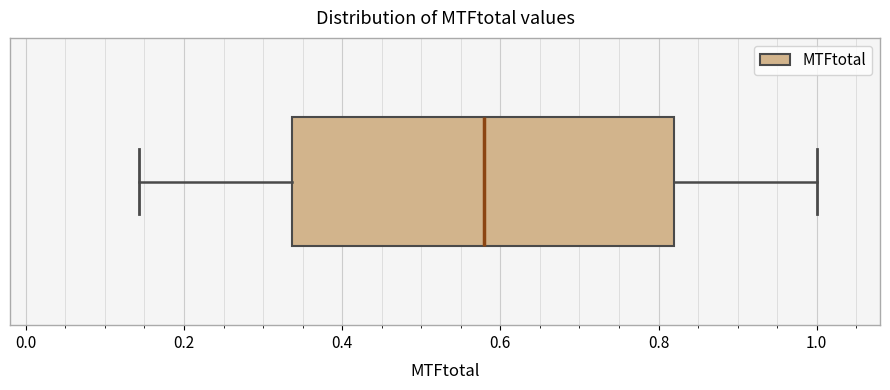

Read this box plot against the x-axis: the position of the median line, the range covered by the box, and the ends of both whiskers. The values are not printed on the chart, so give them approximately, as read against the axis.

median 0.58, box 0.34 to 0.82, whiskers 0.14 to 1.00